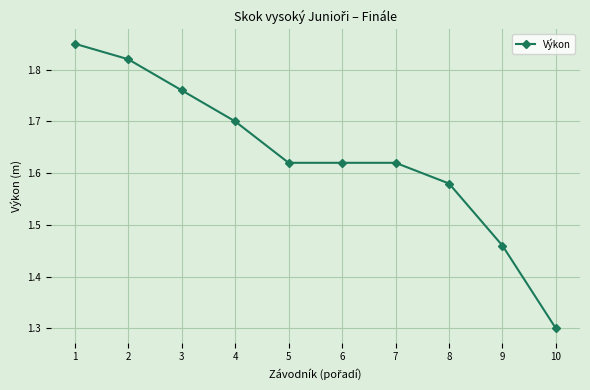

What is the sum of the values at 6 and 4?

3.3